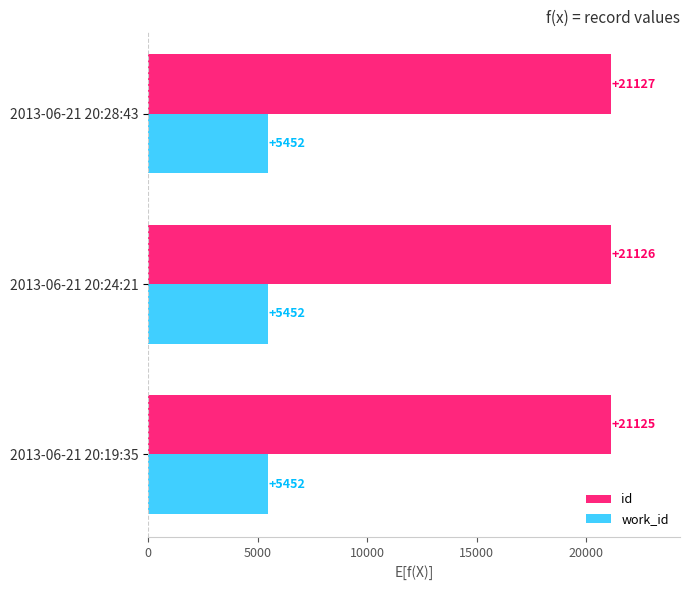

Which series has the largest range (max minus min)?

id